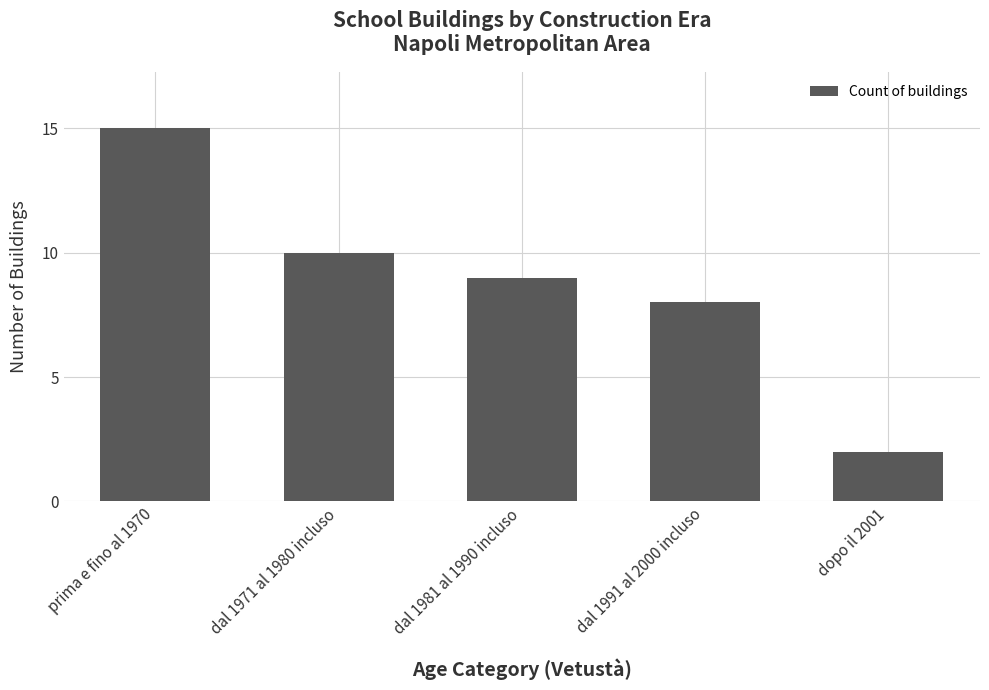

The value at dopo il 2001 is 2. True or false?

True